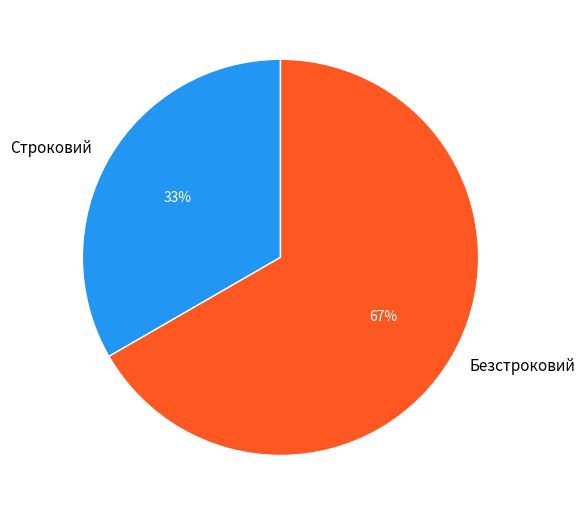

Is the sum of Безстроковий and Строковий greater than half?

Yes